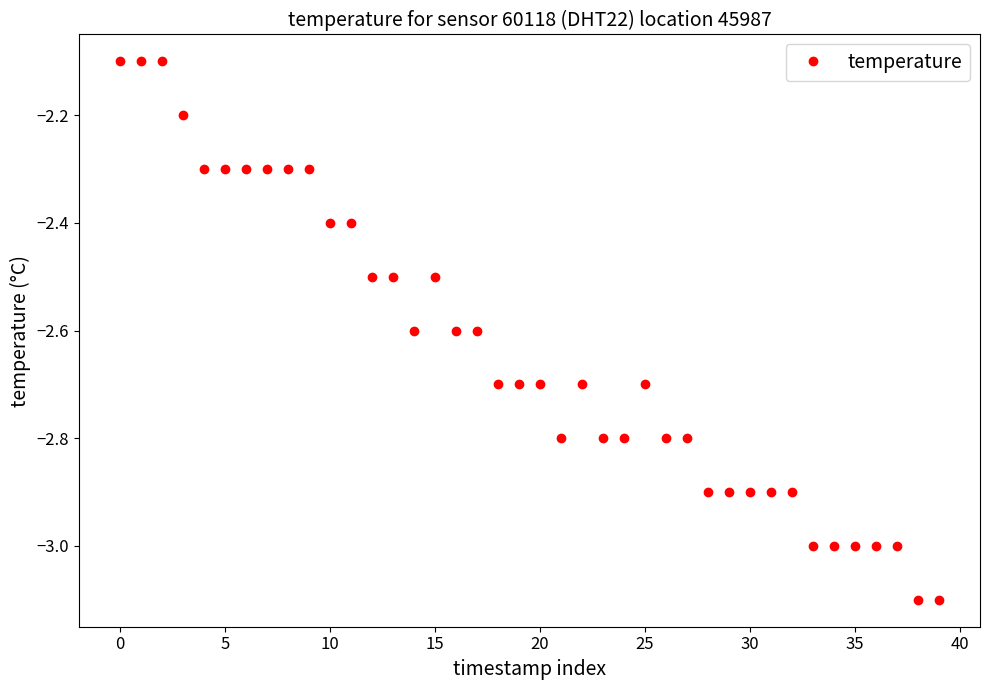

What is the average value?

-2.6